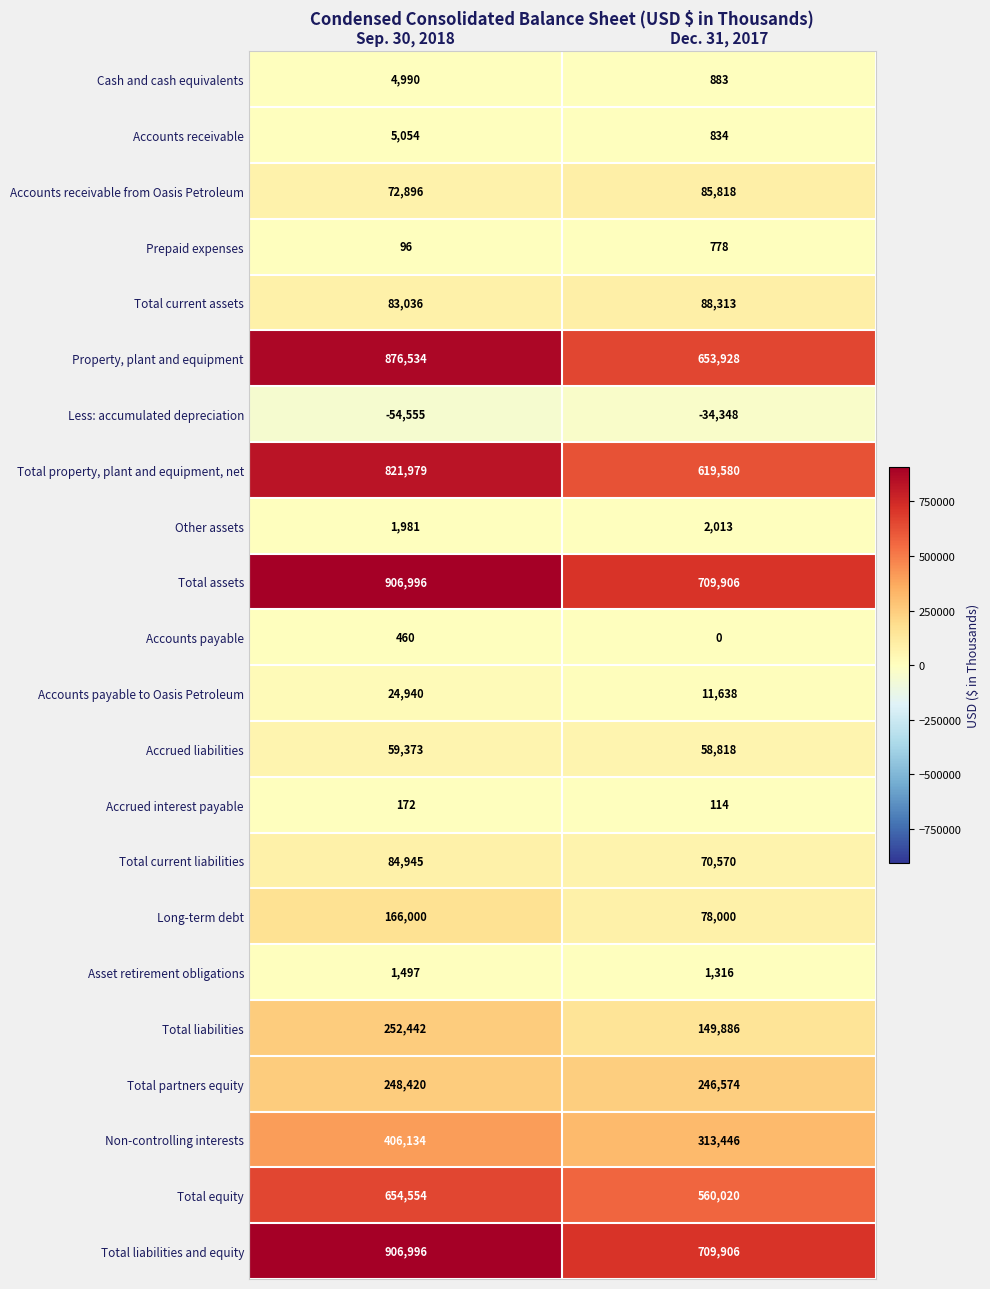

At which category does the chart reach its peak across all series?

Sep. 30, 2018